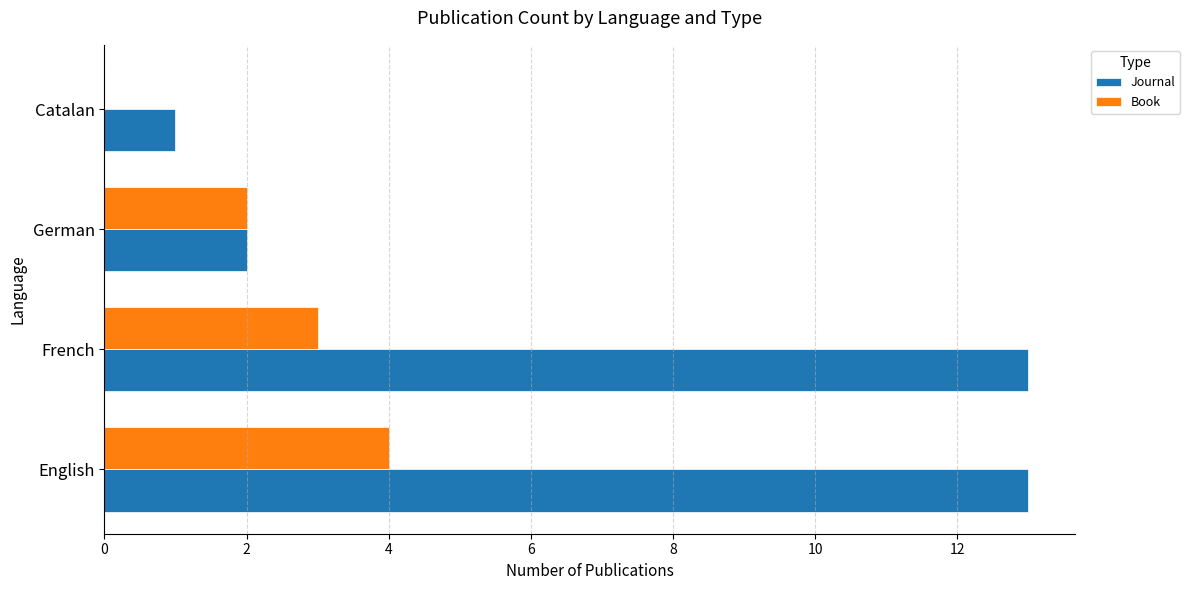

Which series changed the most between French and German?

Journal